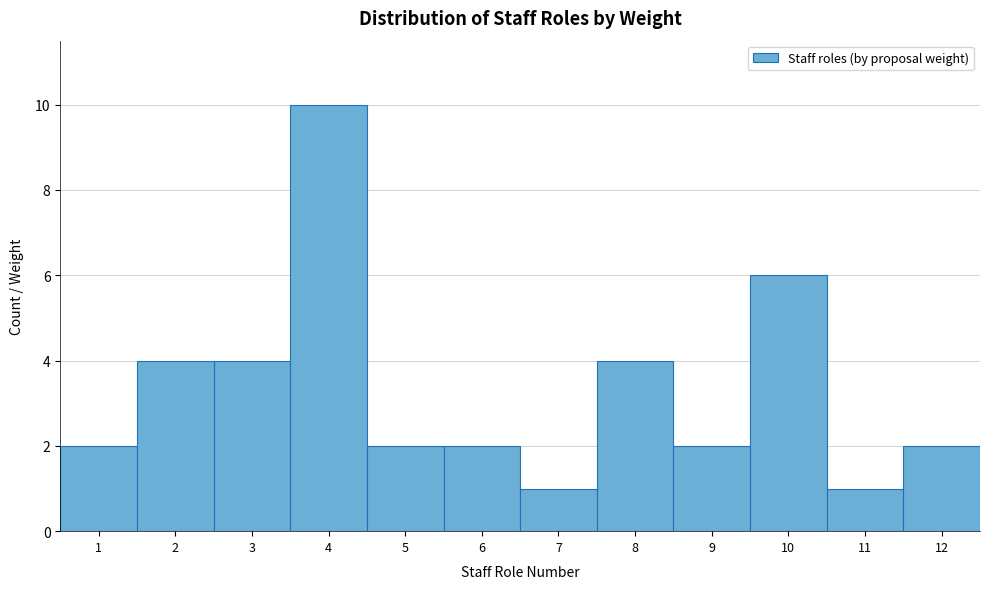

Reading left to right, list every bar in this chart as the range it spans on the x-axis followed by its height. The values are not printed on the chart, so give them approximately, as read against the axis.

0.5 to 1.5: 2
1.5 to 2.5: 4
2.5 to 3.5: 4
3.5 to 4.5: 10
4.5 to 5.5: 2
5.5 to 6.5: 2
6.5 to 7.5: 1
7.5 to 8.5: 4
8.5 to 9.5: 2
9.5 to 10.5: 6
10.5 to 11.5: 1
11.5 to 12.5: 2